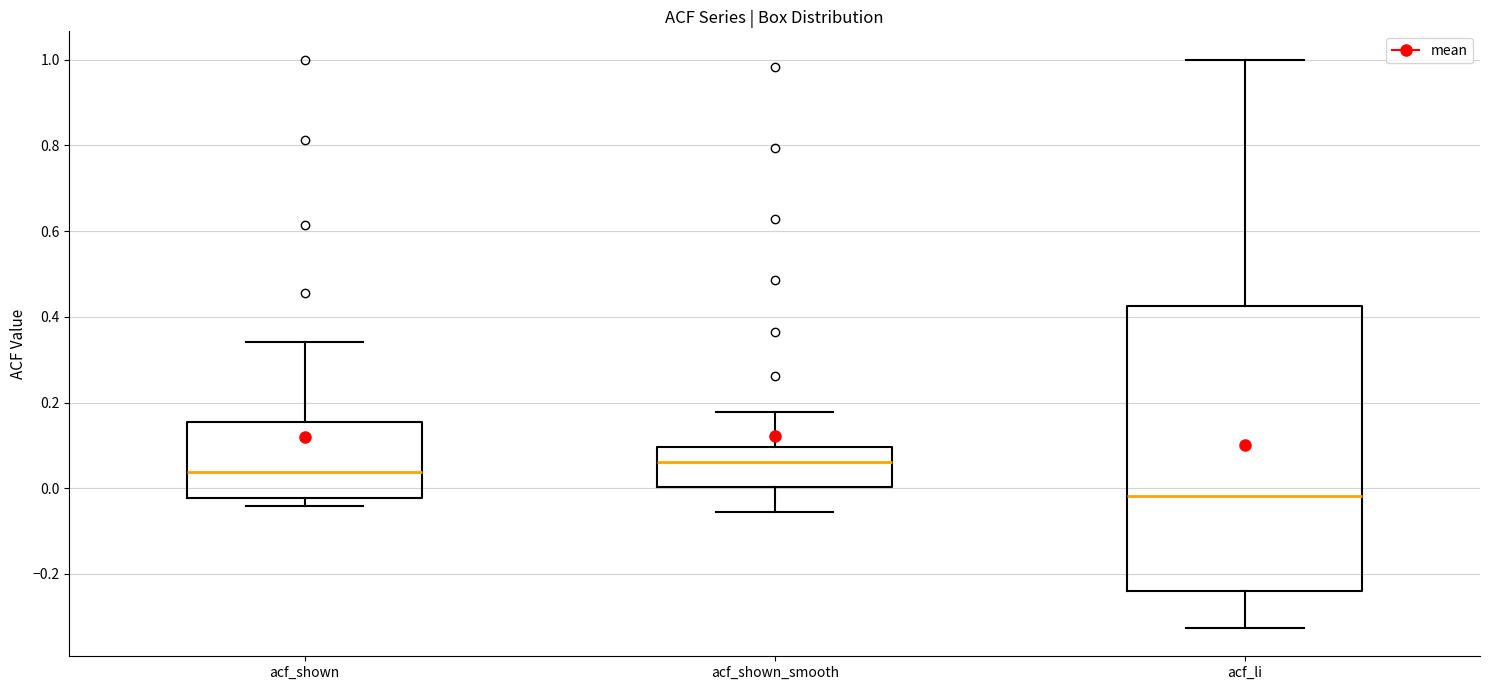

Which box has the lowest median line?

acf_li